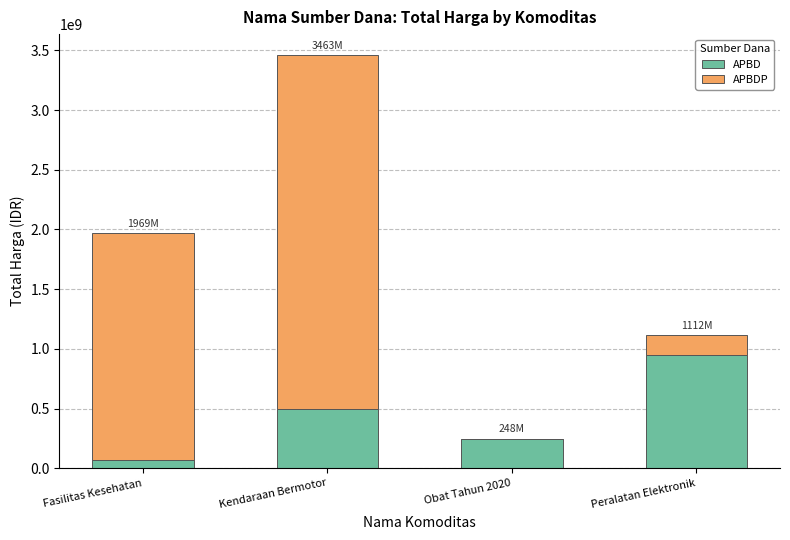

At which category is the sum across all series the highest?

Kendaraan Bermotor